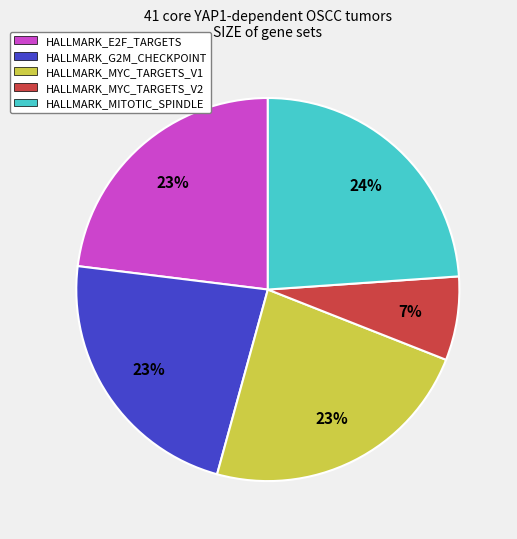

Is HALLMARK_E2F_TARGETS the majority of the pie?

No